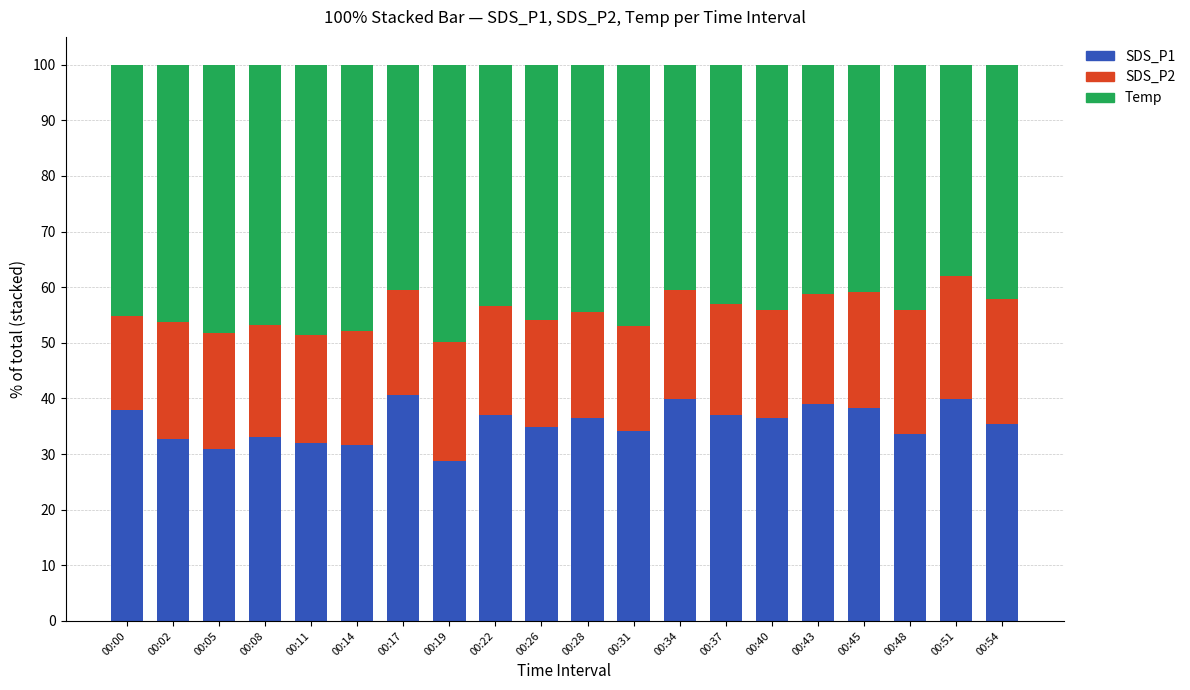

Is it true that SDS_P1 equals 7.2 at 00:54?

False